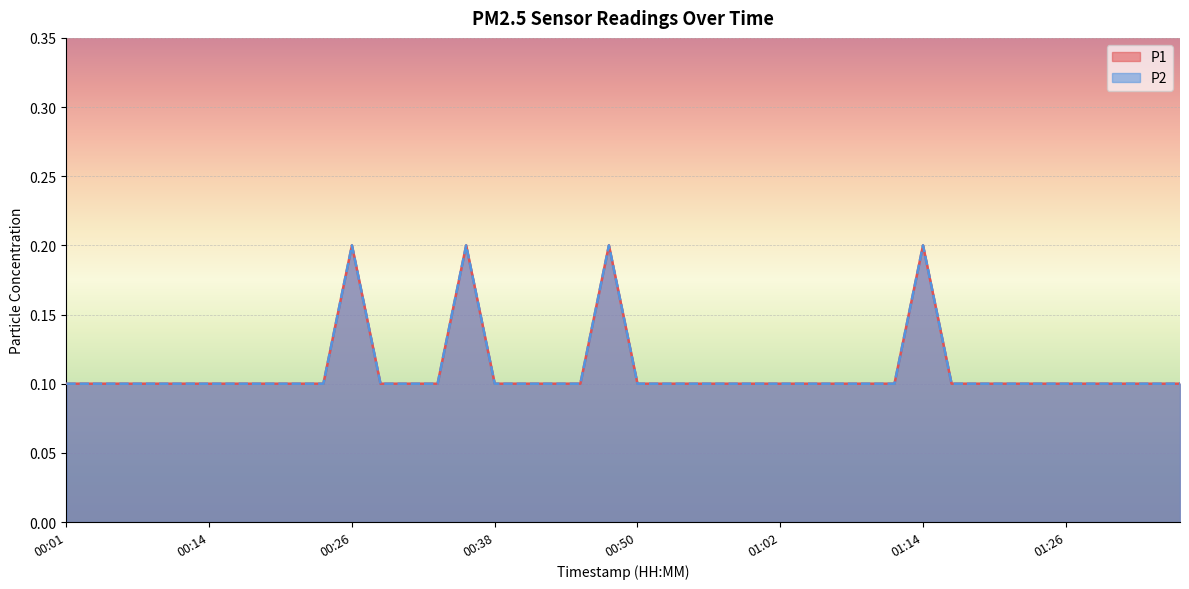

Reading left to right, list all the values displayed in this chart.

P1: 00:01=0.1	00:04=0.1	00:06=0.1	00:09=0.1	00:11=0.1	00:14=0.1	00:16=0.1	00:18=0.1	00:21=0.1	00:23=0.1	00:26=0.2	00:28=0.1	00:31=0.1	00:33=0.1	00:35=0.2	00:38=0.1	00:40=0.1	00:43=0.1	00:45=0.1	00:48=0.2	00:50=0.1	00:52=0.1	00:55=0.1	00:57=0.1	01:00=0.1	01:02=0.1	01:05=0.1	01:07=0.1	01:09=0.1	01:12=0.1	01:14=0.2	01:17=0.1	01:19=0.1	01:22=0.1	01:24=0.1	01:26=0.1	01:29=0.1	01:31=0.1	01:34=0.1	01:36=0.1
P2: 00:01=0.1	00:04=0.1	00:06=0.1	00:09=0.1	00:11=0.1	00:14=0.1	00:16=0.1	00:18=0.1	00:21=0.1	00:23=0.1	00:26=0.2	00:28=0.1	00:31=0.1	00:33=0.1	00:35=0.2	00:38=0.1	00:40=0.1	00:43=0.1	00:45=0.1	00:48=0.2	00:50=0.1	00:52=0.1	00:55=0.1	00:57=0.1	01:00=0.1	01:02=0.1	01:05=0.1	01:07=0.1	01:09=0.1	01:12=0.1	01:14=0.2	01:17=0.1	01:19=0.1	01:22=0.1	01:24=0.1	01:26=0.1	01:29=0.1	01:31=0.1	01:34=0.1	01:36=0.1